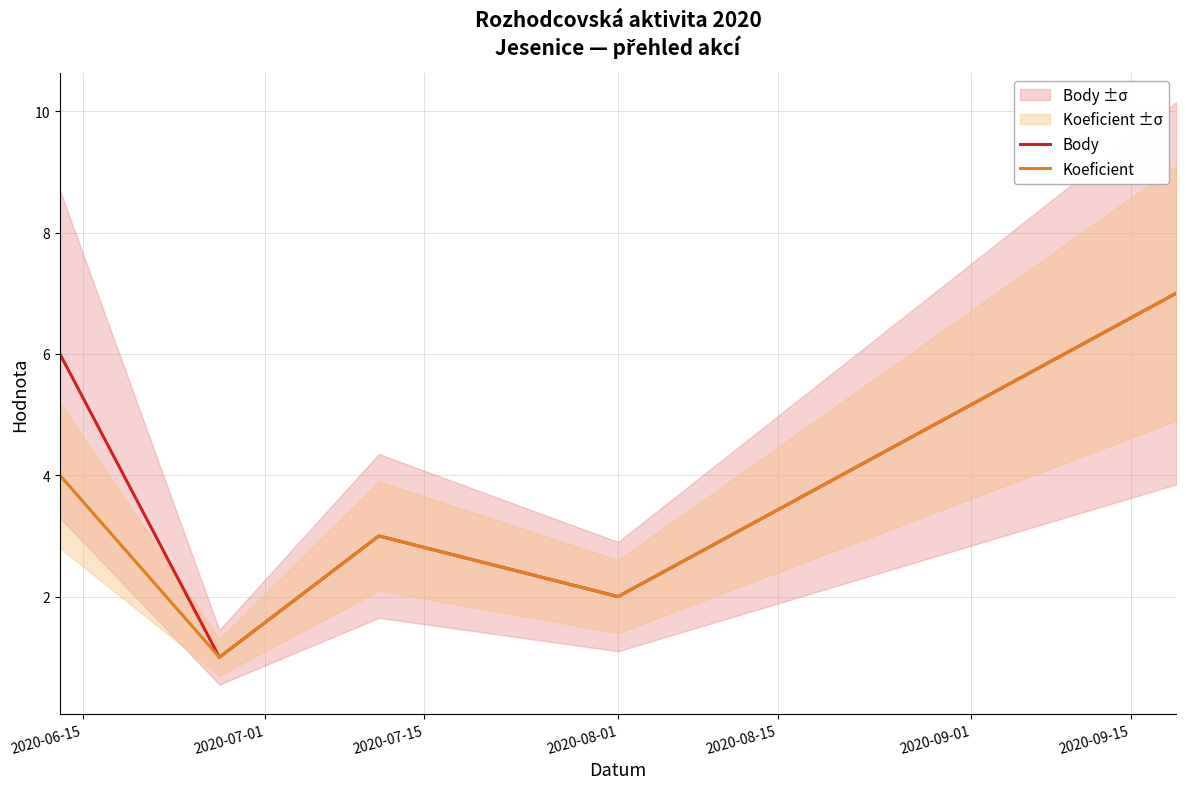

The value of Body at 2020-07-01 is 0. True or false?

False